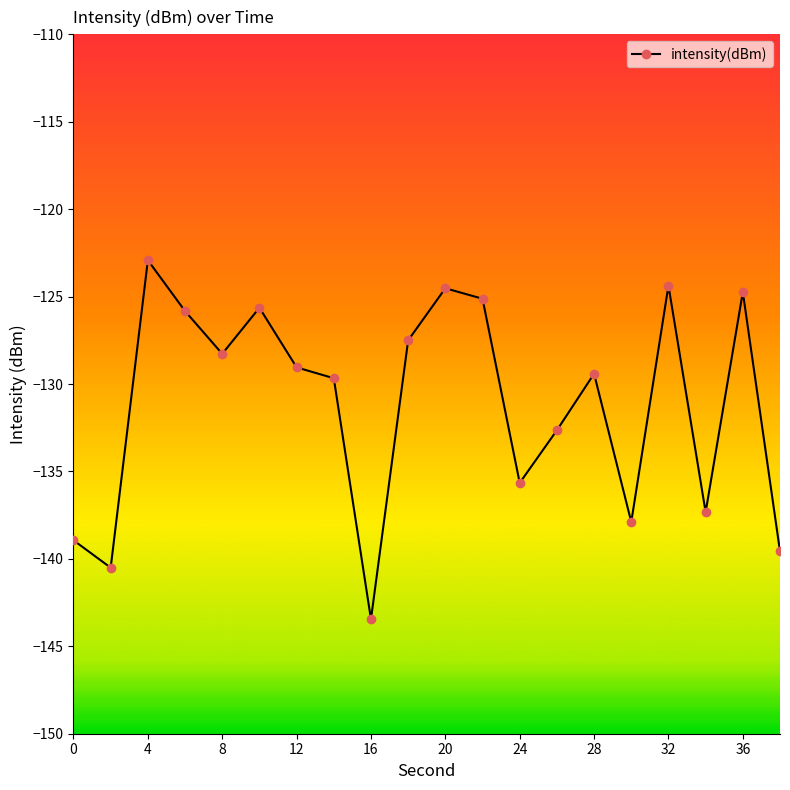

What is the value of the 16th point from the left?

-137.9